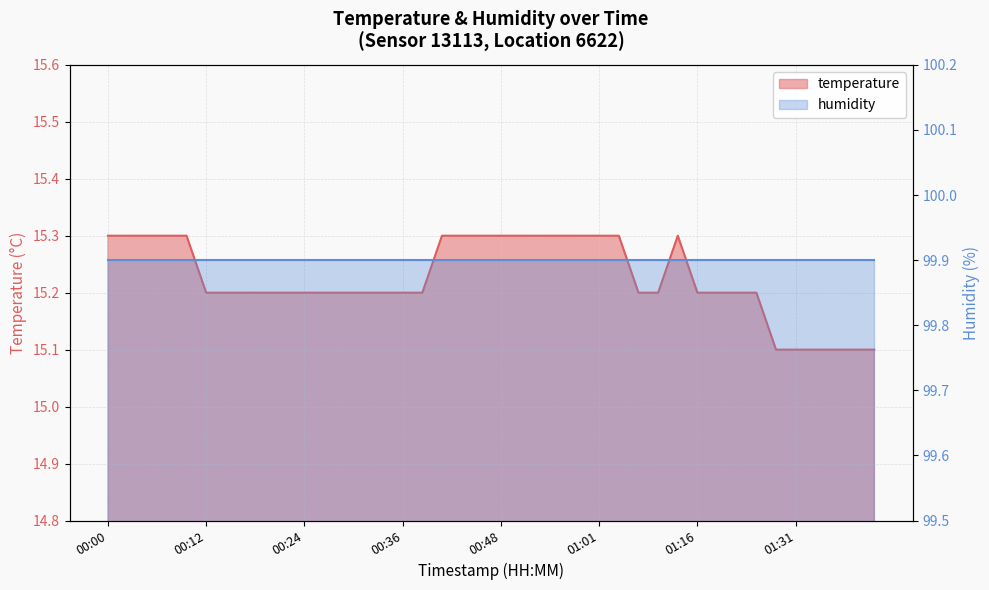

The chart shows a value of 15.3 at 00:46. True or false?

True